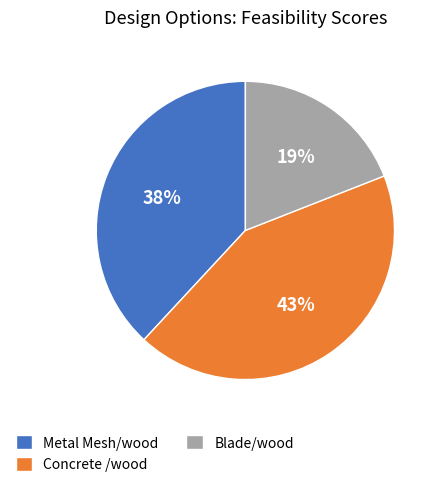

To the nearest percent, what is the combined percentage of Concrete /wood and Metal Mesh/wood?

81%